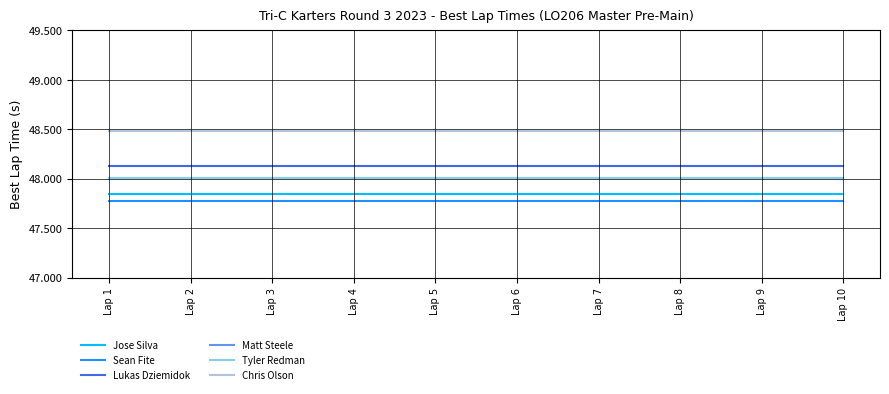

What is the spread (max minus min) of values at Lap 8?

0.7